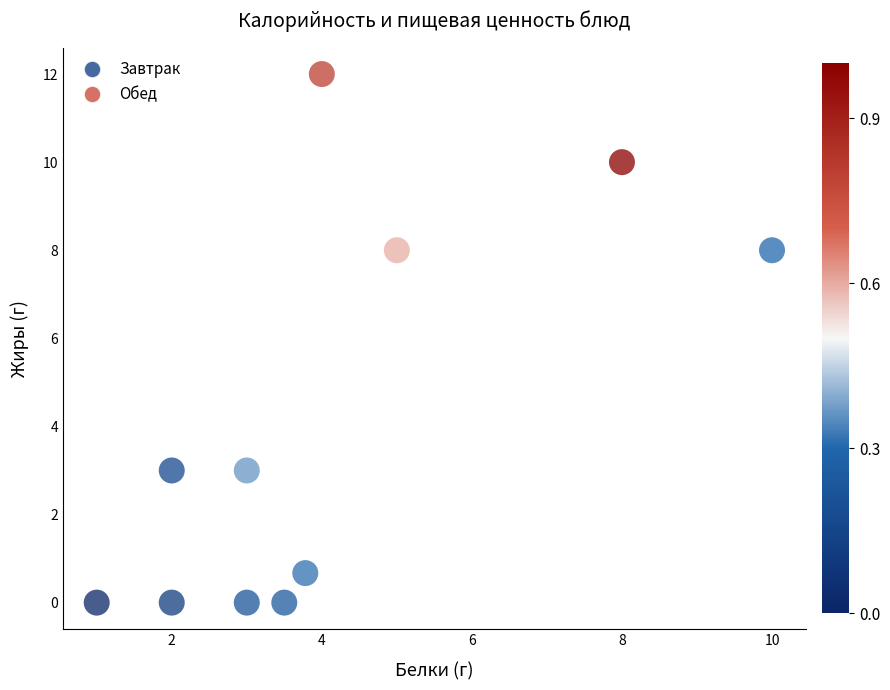

What is the average X value?

4.1